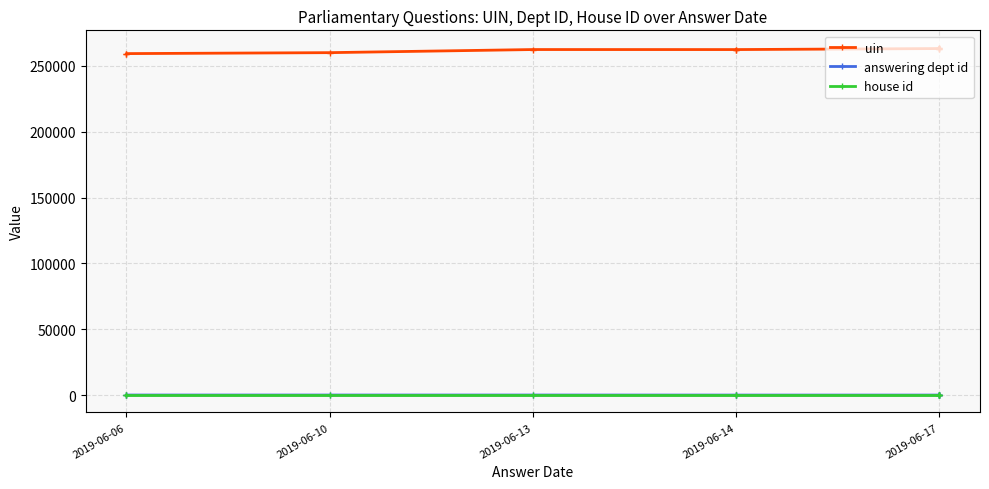

What is the average value of the house id series?

1